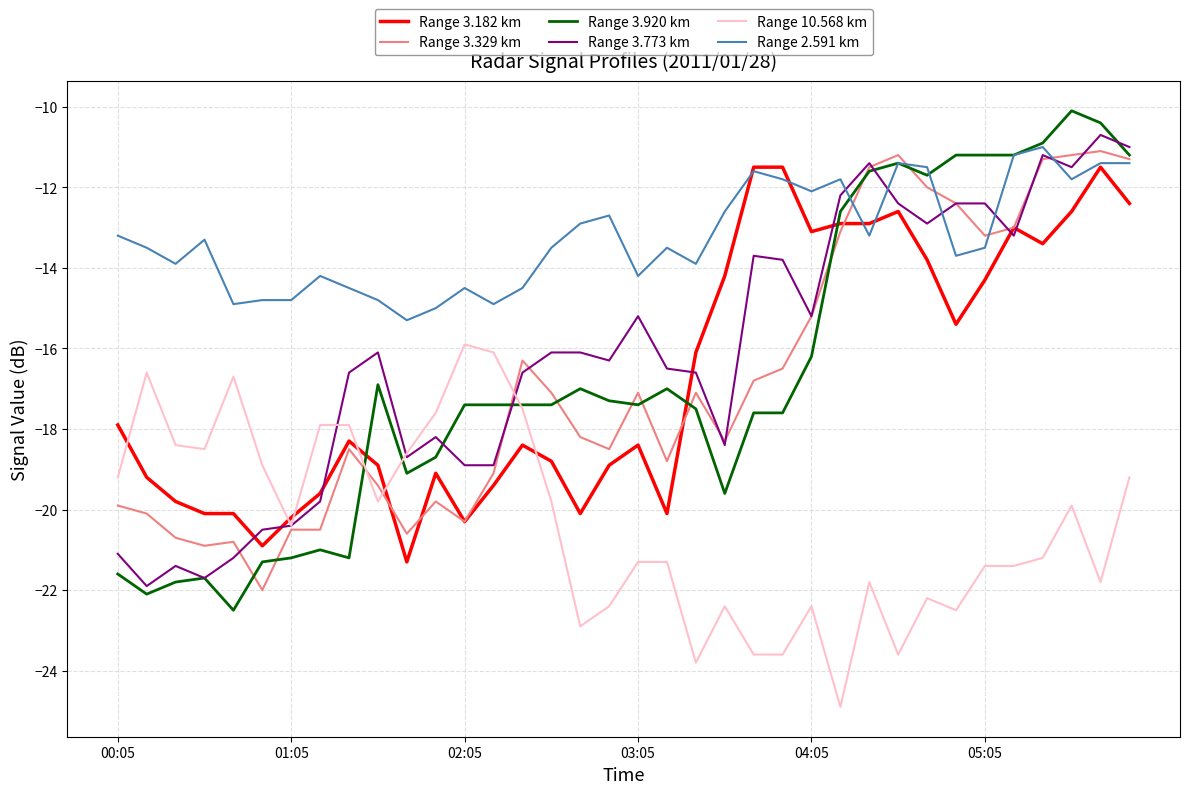

Which series has the largest total across all categories?

Range 2.591 km